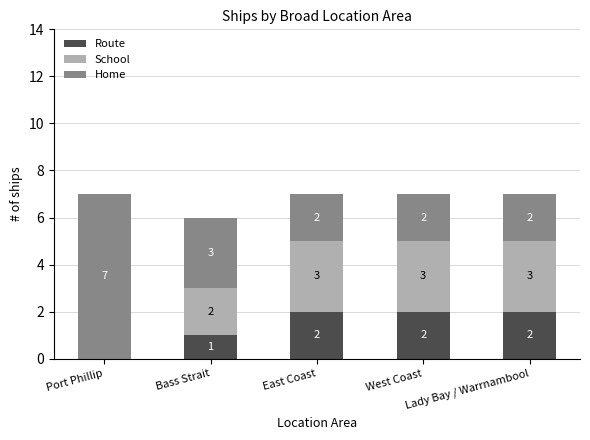

How many Home values are between 1 and 2?

4